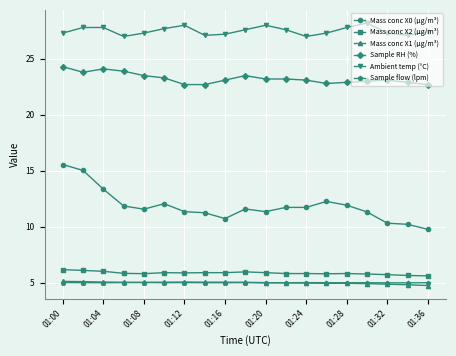

What are all the series names shown in the legend?

Mass conc X0 (μg/m³), Mass conc X2 (μg/m³), Mass conc X1 (μg/m³), Sample RH (%), Ambient temp (°C), Sample flow (lpm)